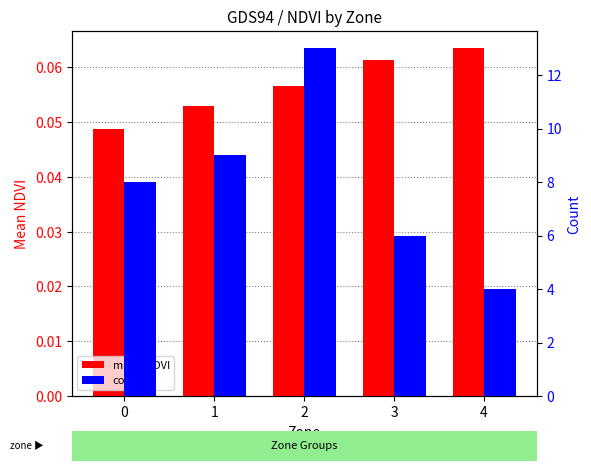

The count series shows 6.0 at 3. True or false?

True